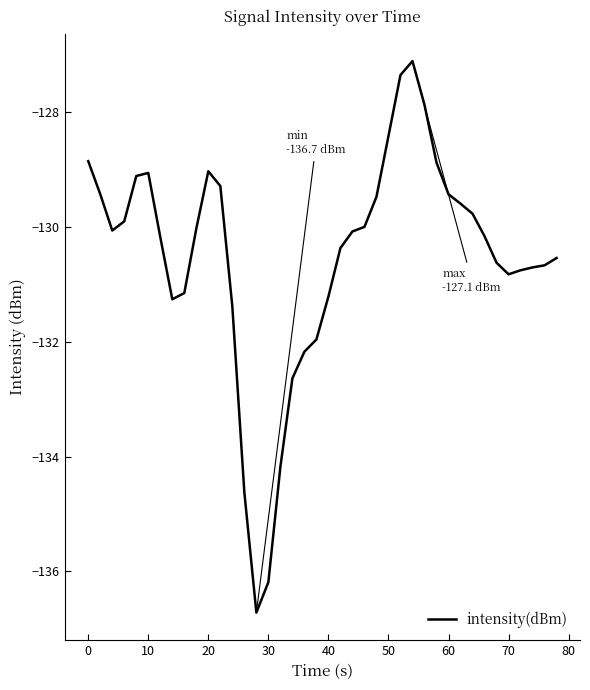

What is the minimum value shown in the chart?

-136.7